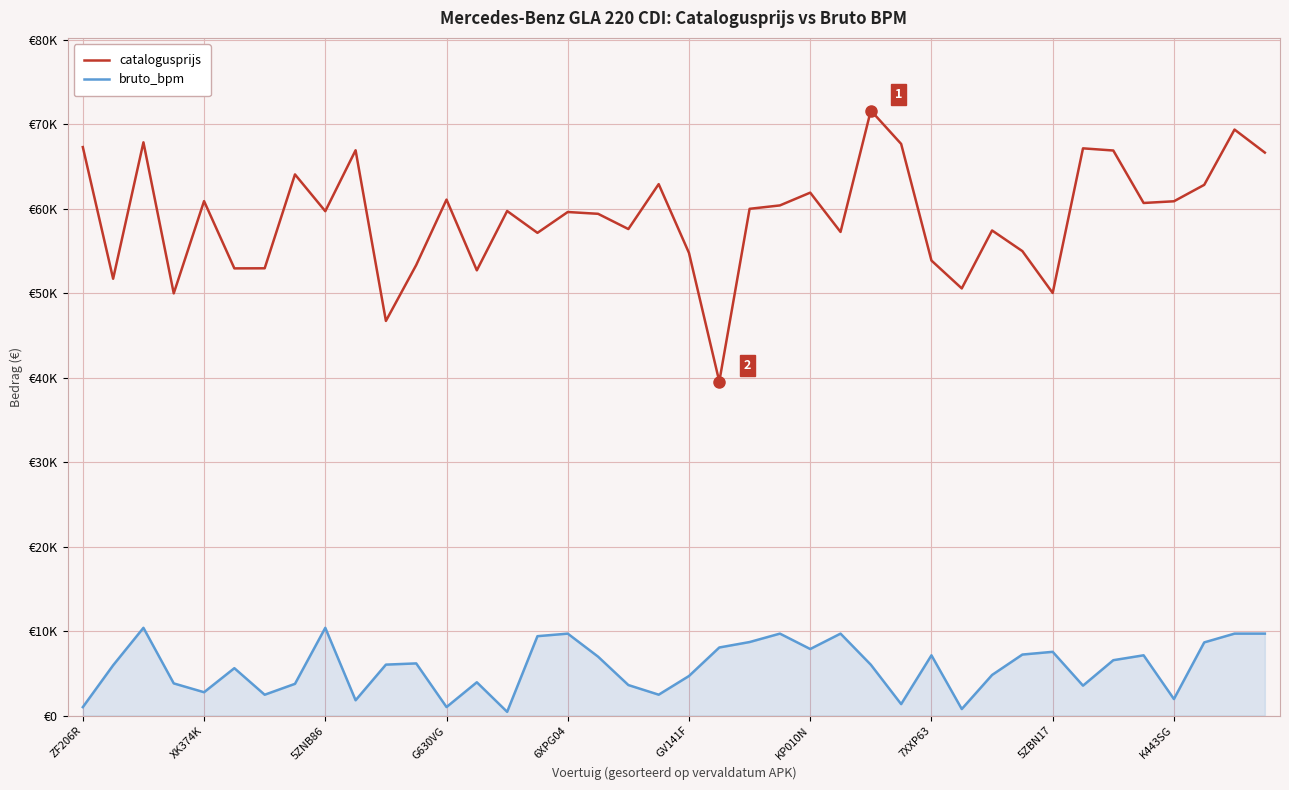

True or false: bruto_bpm has more than 2 points higher than both neighbors.

True